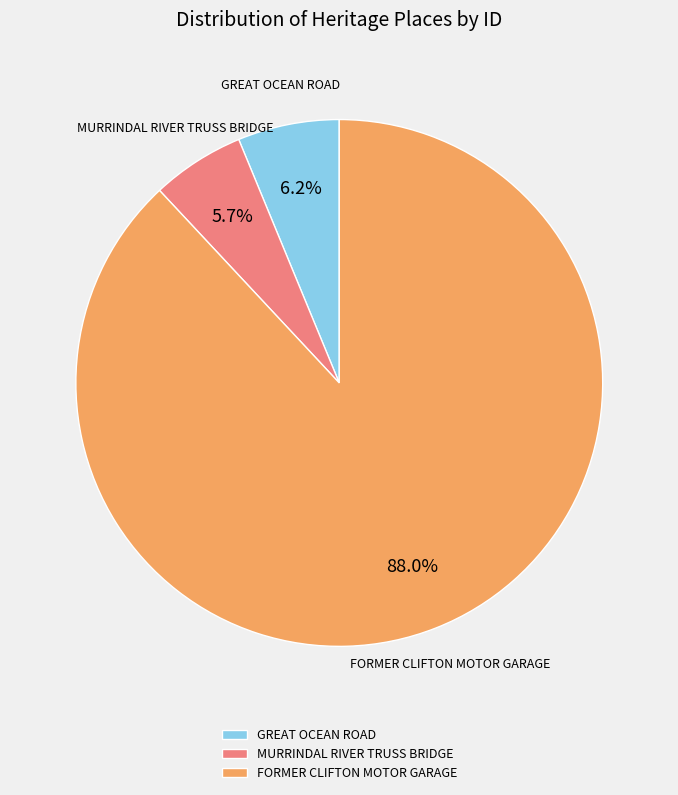

Which category accounts for the majority?

FORMER CLIFTON MOTOR GARAGE